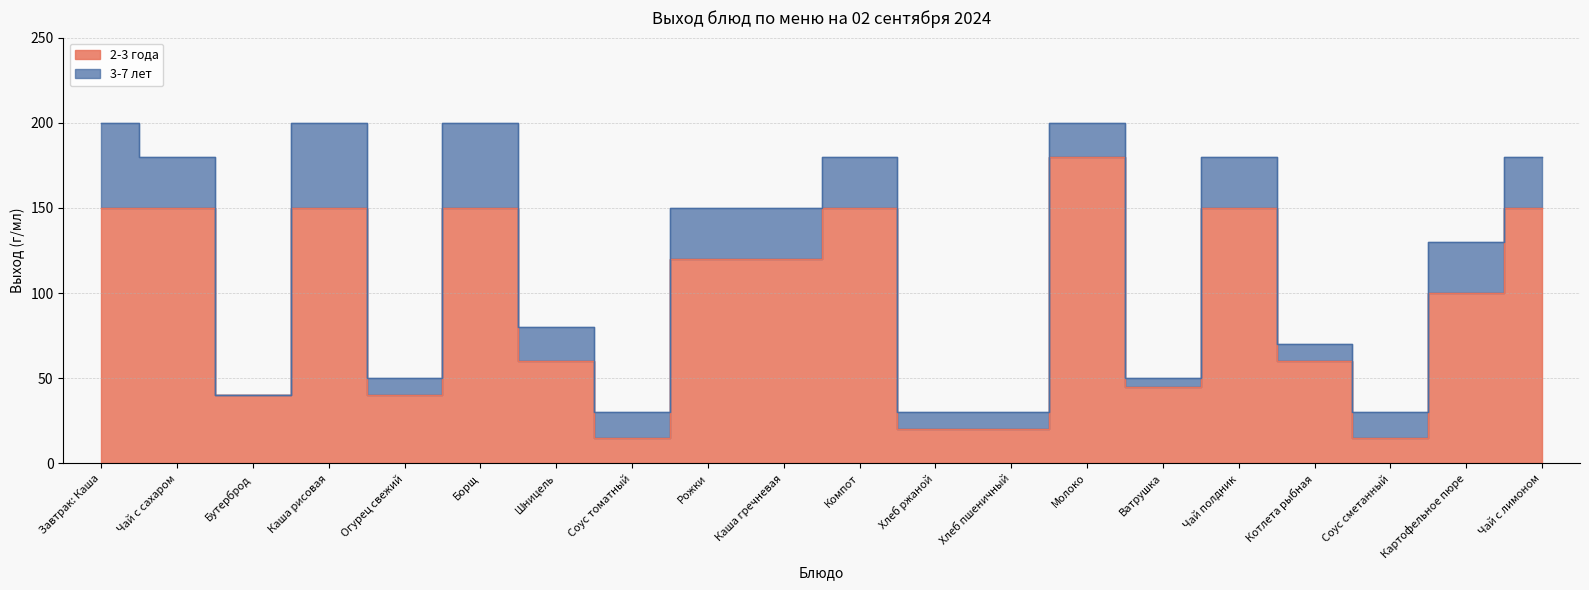

Is it true that 3-7 лет equals 17 at Соус сметанный?

False